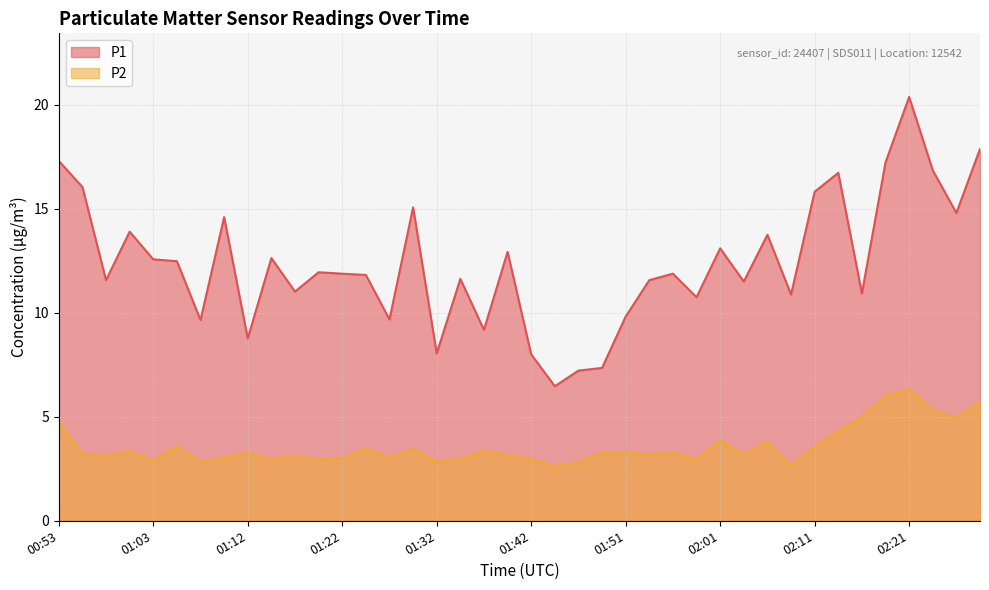

Reading left to right, transcribe all the data shown in this chart.

P1: 17.3	16.1	11.6	13.9	12.6	12.5	9.7	14.6	8.8	12.6	11.0	11.9	11.9	11.8	9.7	15.1	8.1	11.6	9.2	12.9	8.0	6.5	7.2	7.3	9.8	11.6	11.9	10.8	13.1	11.5	13.8	10.9	15.8	16.7	10.9	17.2	20.4	16.9	14.8	17.9
P2: 4.8	3.2	3.1	3.4	2.9	3.6	2.8	3.0	3.2	3.0	3.1	3.0	3.0	3.5	3.0	3.5	2.9	3.0	3.4	3.1	3.0	2.6	2.8	3.3	3.3	3.2	3.3	3.0	3.9	3.2	3.8	2.6	3.5	4.3	5.0	6.0	6.3	5.3	5.0	5.7